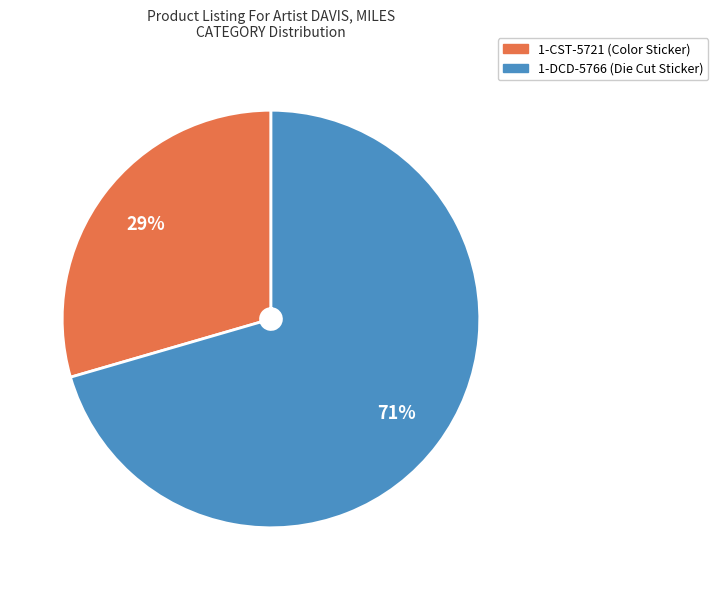

To the nearest percent, what portion does 1-CST-5721 (Color Sticker) represent?

29%